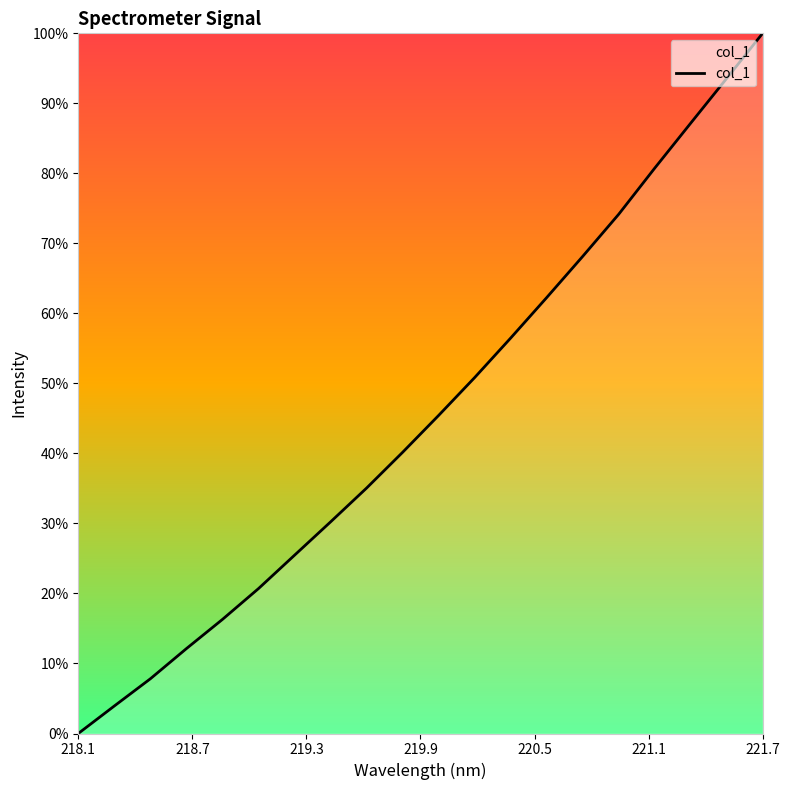

What is the difference between the maximum and minimum values?

100.0